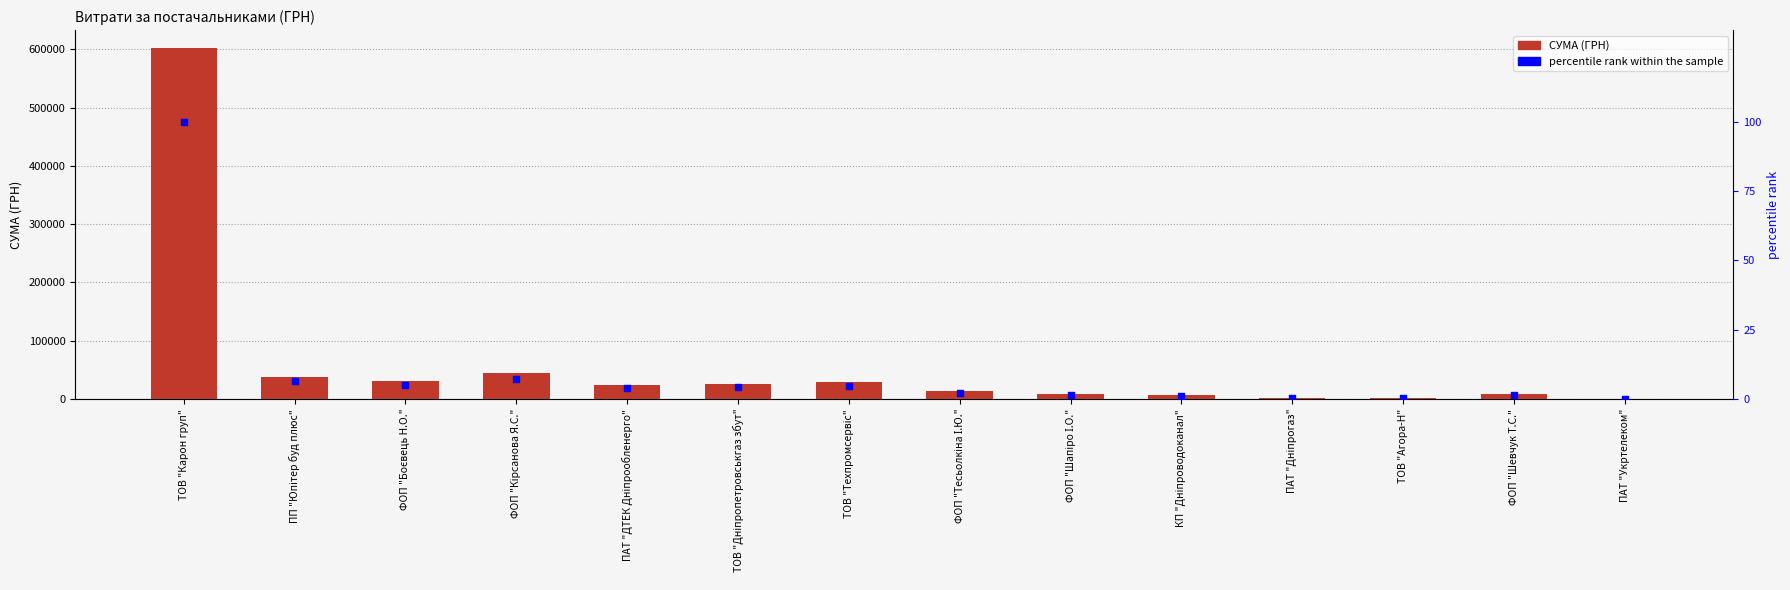

Which series has the largest Y range (max minus min)?

СУМА (ГРН)